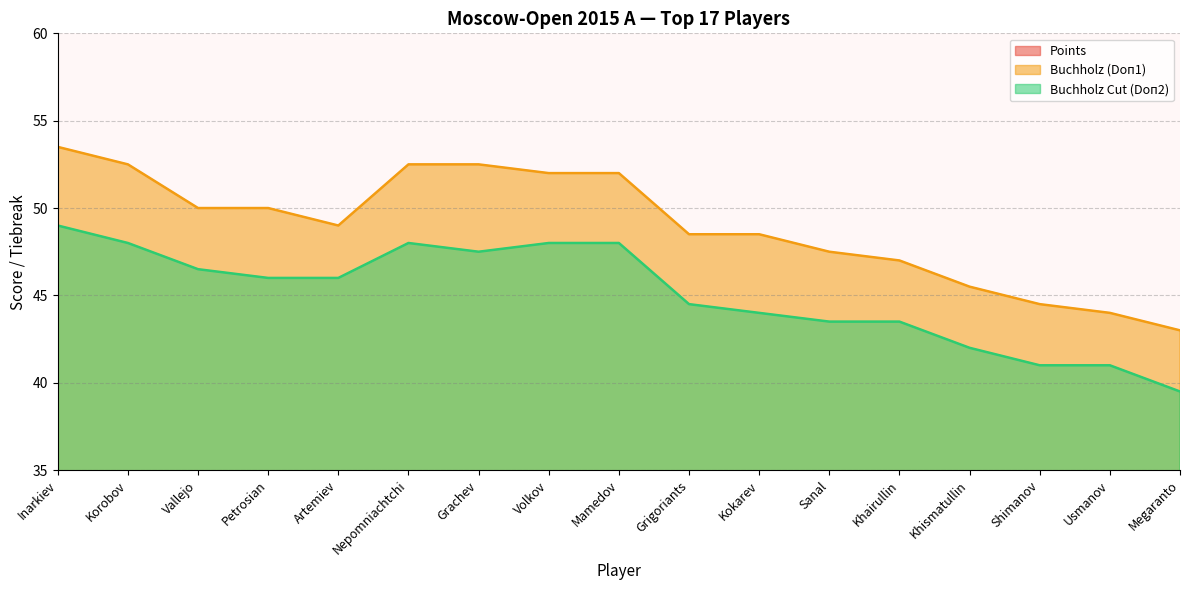

Rank the series by their maximum value, from lowest to highest.

Points, Buchholz Cut (Doп2), Buchholz (Doп1)